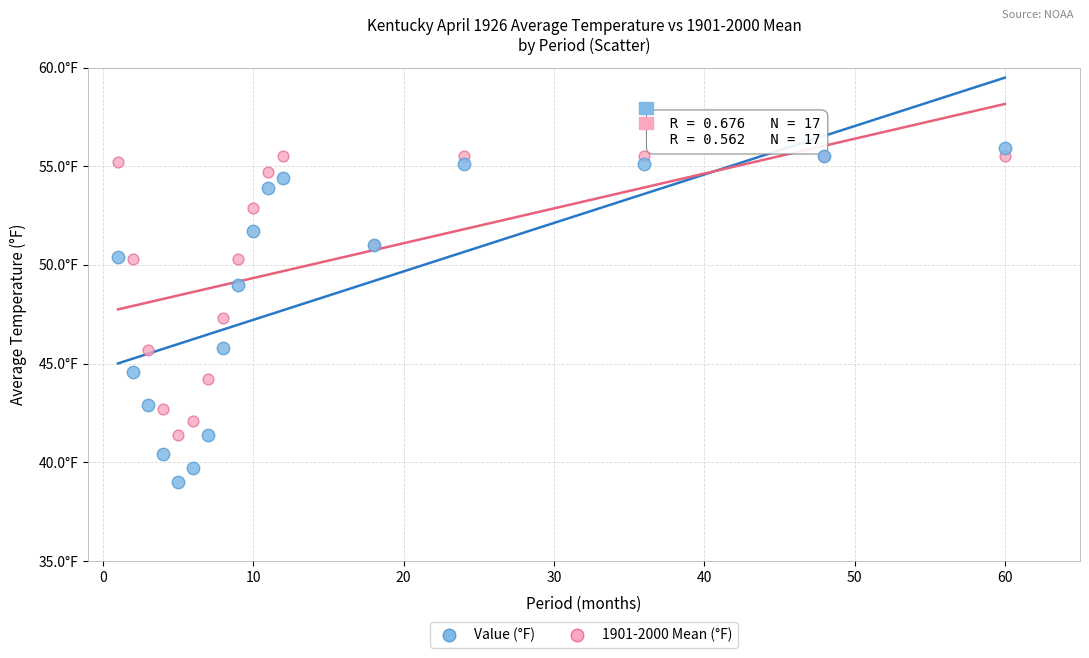

Which series has the widest spread of Y values?

Value (°F)